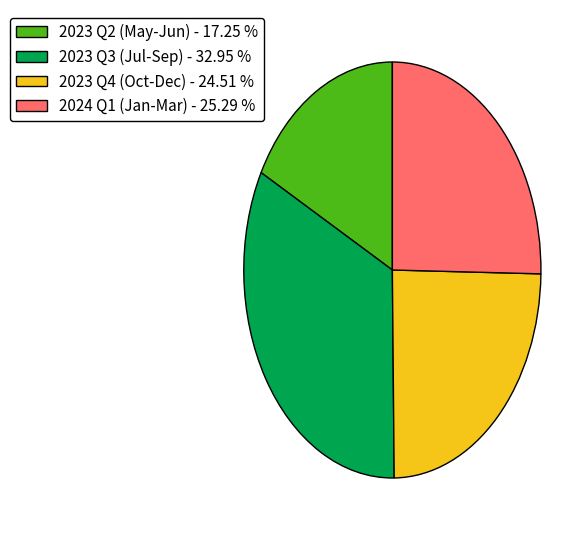

Between 2023 Q2 (May-Jun) - 17.25 % and 2023 Q3 (Jul-Sep) - 32.95 %, which is larger?

2023 Q3 (Jul-Sep) - 32.95 %